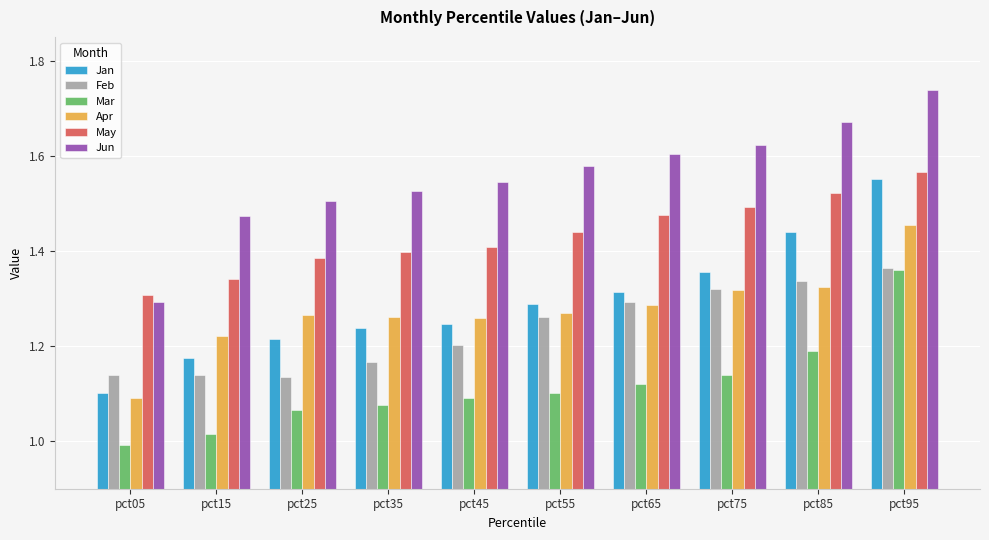

What is the total value across all series at pct45?

7.8